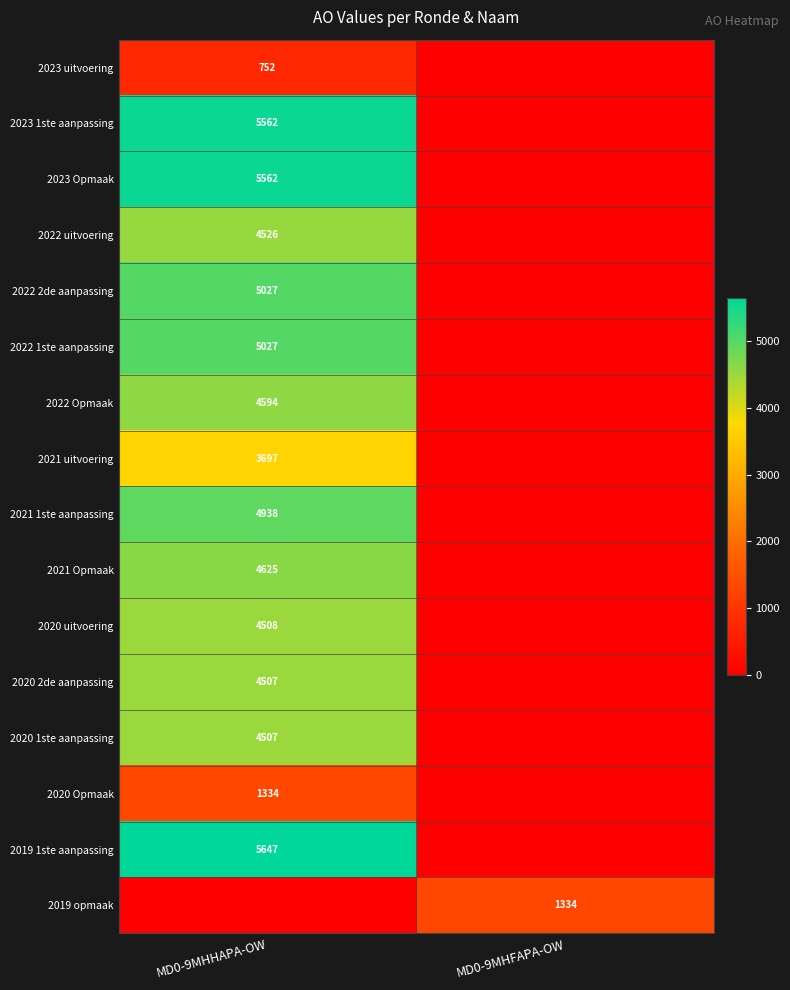

What is the spread (max minus min) of values at MD0-9MHFAPA-OW?

1334